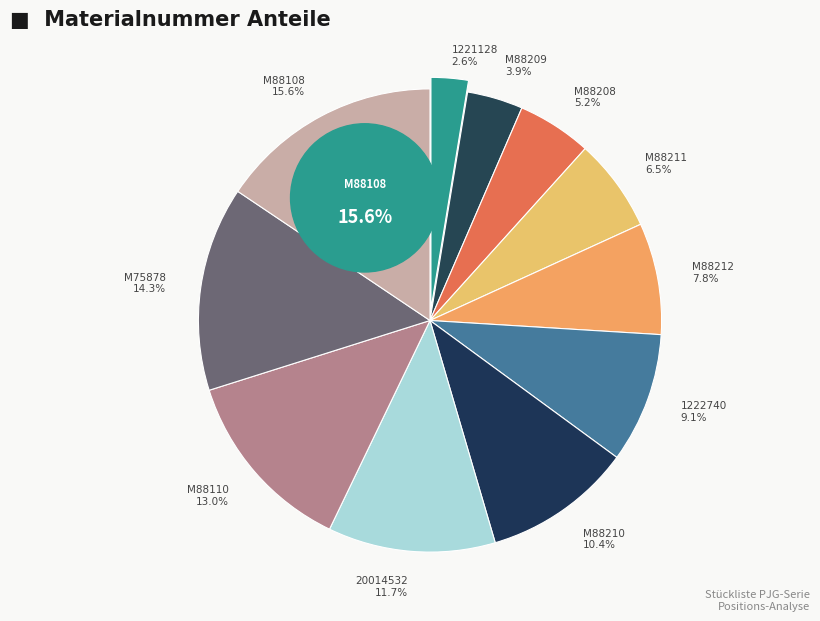

Between M88211 and M88209, which is larger?

M88211